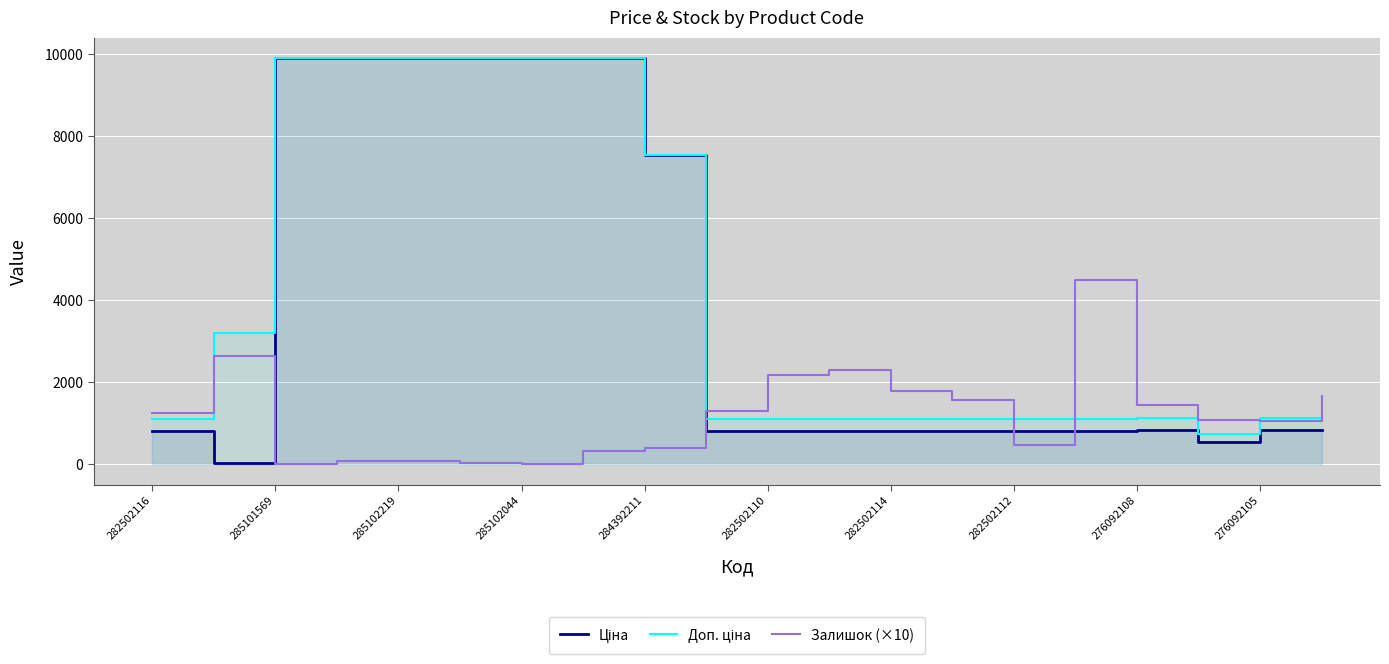

What are all the series names shown in the legend?

Ціна, Доп. ціна, Залишок (×10)